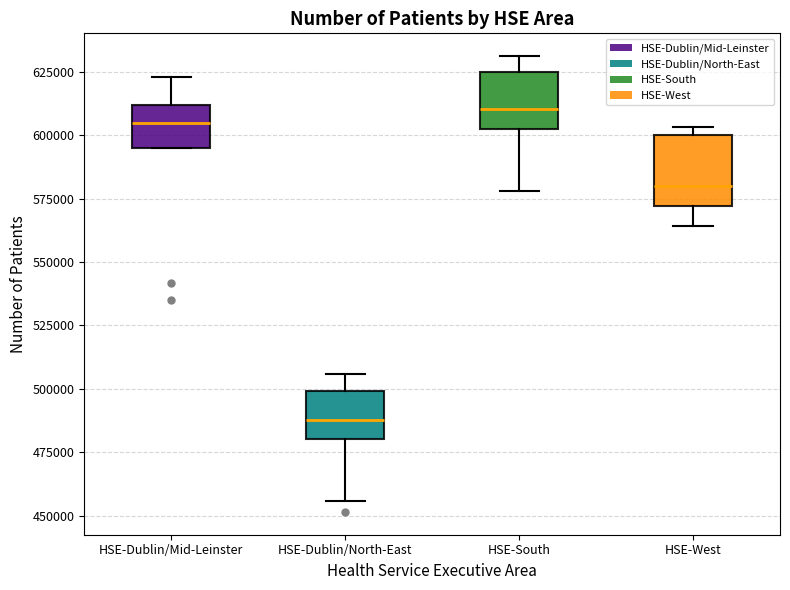

Comparing the boxes themselves (not the whiskers), which one is the tallest?

HSE-West